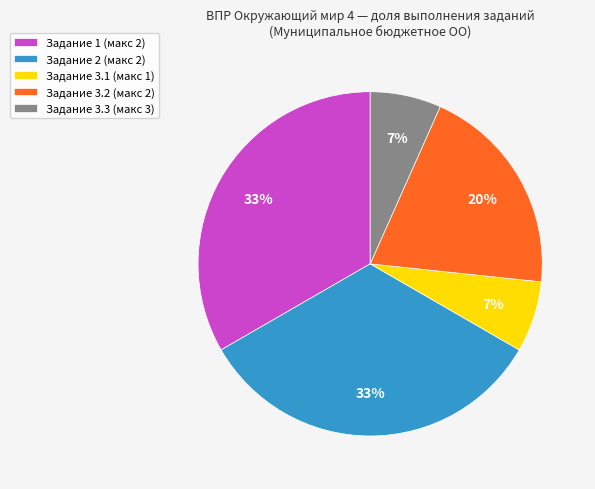

To the nearest percent, what portion does Задание 1 (макс 2) represent?

33%